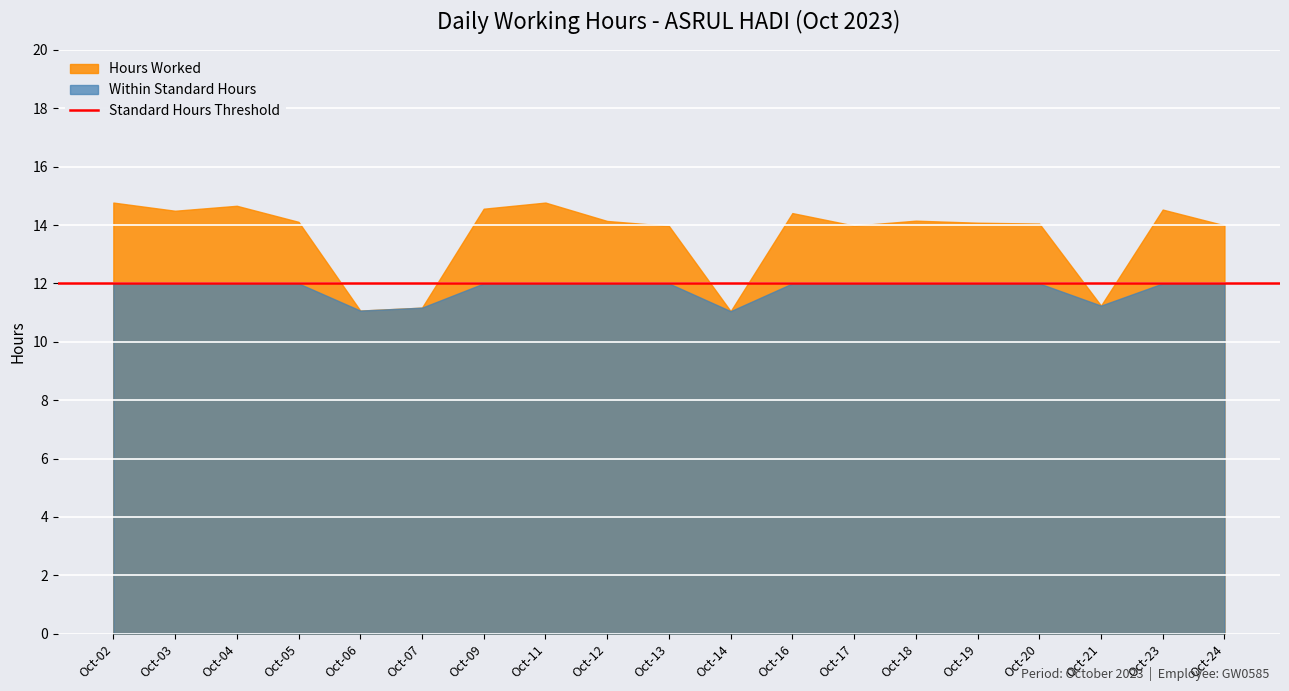

List the labels in order of value, largest first.

Oct-02, Oct-11, Oct-04, Oct-09, Oct-23, Oct-03, Oct-16, Oct-18, Oct-12, Oct-05, Oct-19, Oct-20, Oct-24, Oct-17, Oct-13, Oct-21, Oct-07, Oct-06, Oct-14